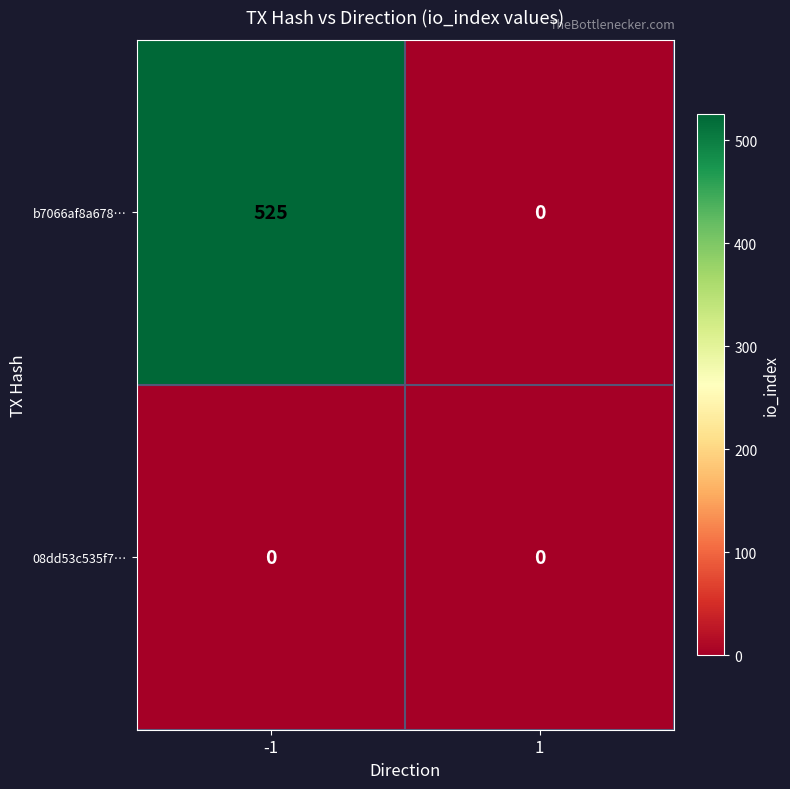

Rank the series by their average value, from highest to lowest.

b7066af8a678…, 08dd53c535f7…